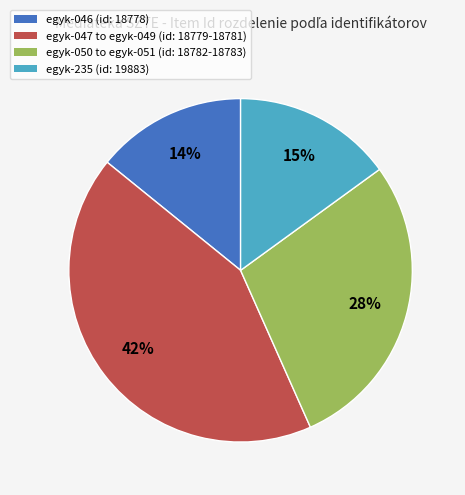

True or false: egyk-047 to egyk-049 (id: 18779-18781) accounts for 42% of the total.

True